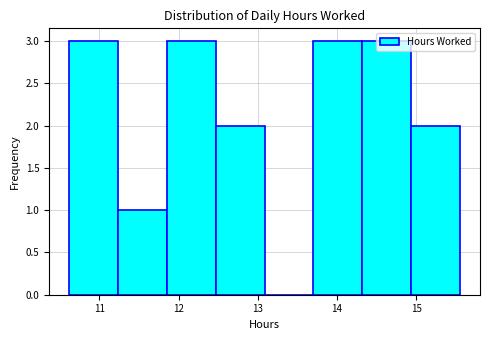

Reading left to right, list every bar in this chart as the range it spans on the x-axis followed by its height. Neither the bar edges nor the heights are printed on the chart, so give them approximately, as read against the axes.

10.6 to 11.2: 3
11.2 to 11.8: 1
11.8 to 12.5: 3
12.5 to 13.1: 2
13.1 to 13.7: 0
13.7 to 14.3: 3
14.3 to 14.9: 3
14.9 to 15.6: 2